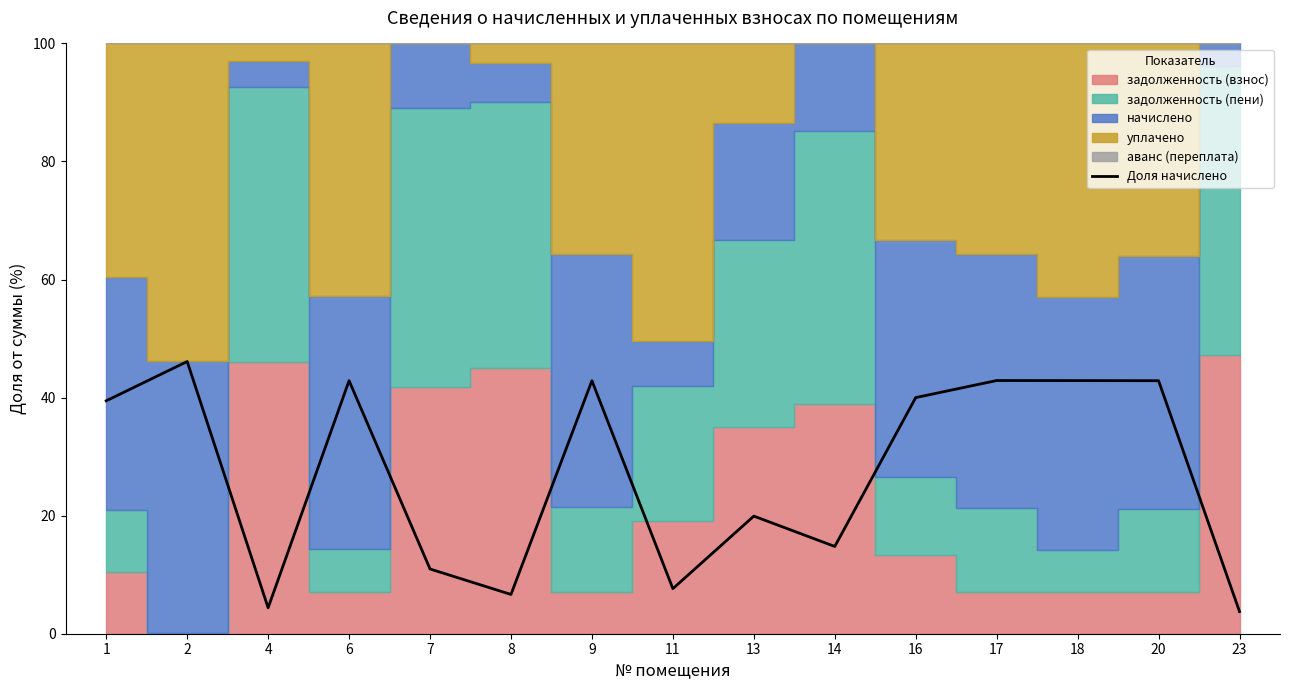

True or false: the data shows 64.9 at 1.

False